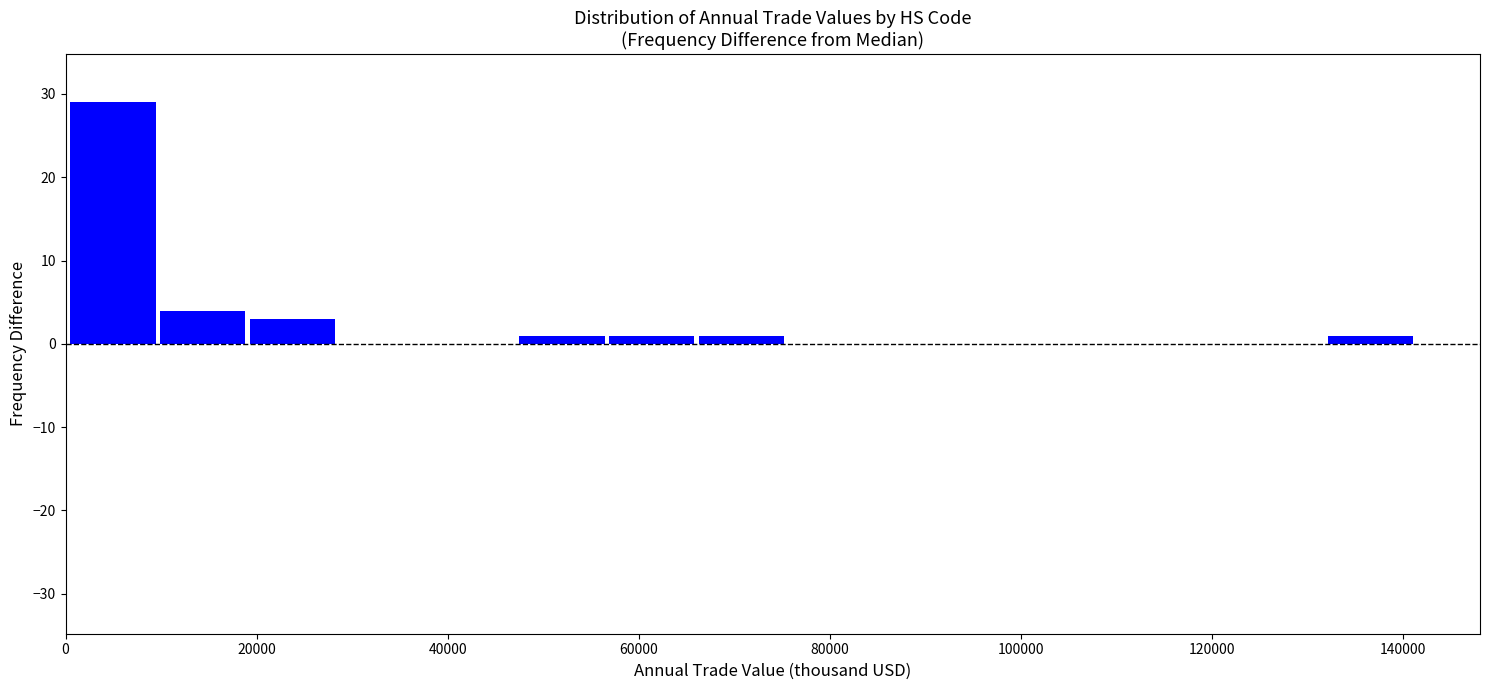

Which range on the x-axis has the tallest bar?

0 to 10000